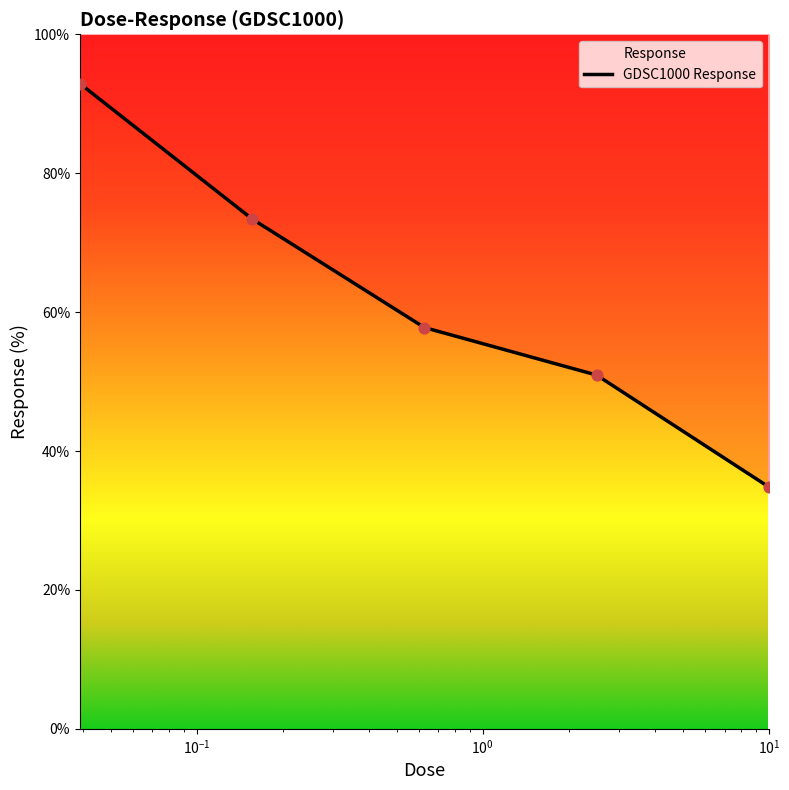

Approximately how many times larger is the value at 0.0390625 compared to 0.15625?

1.3